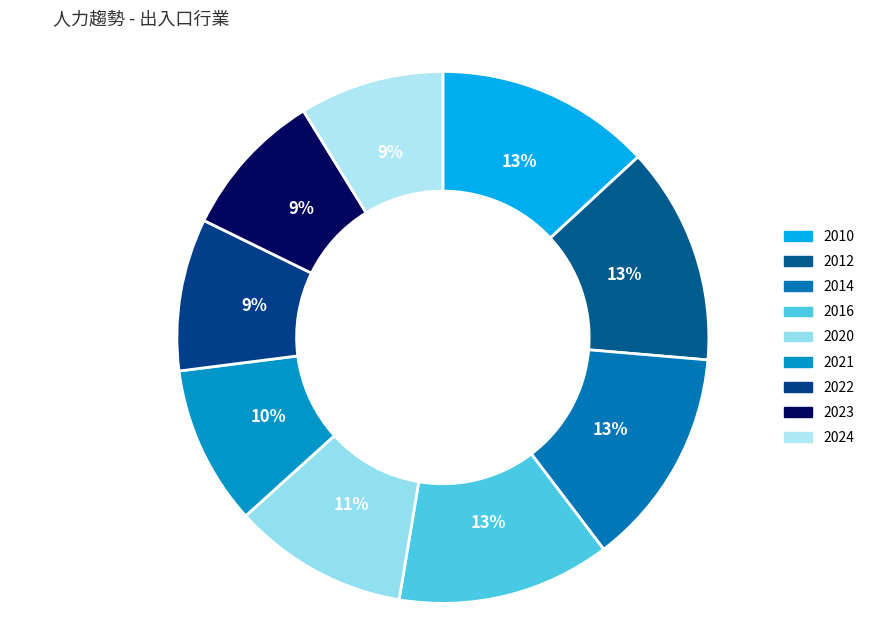

What percentage is the 2010 slice, to the nearest percent?

13%